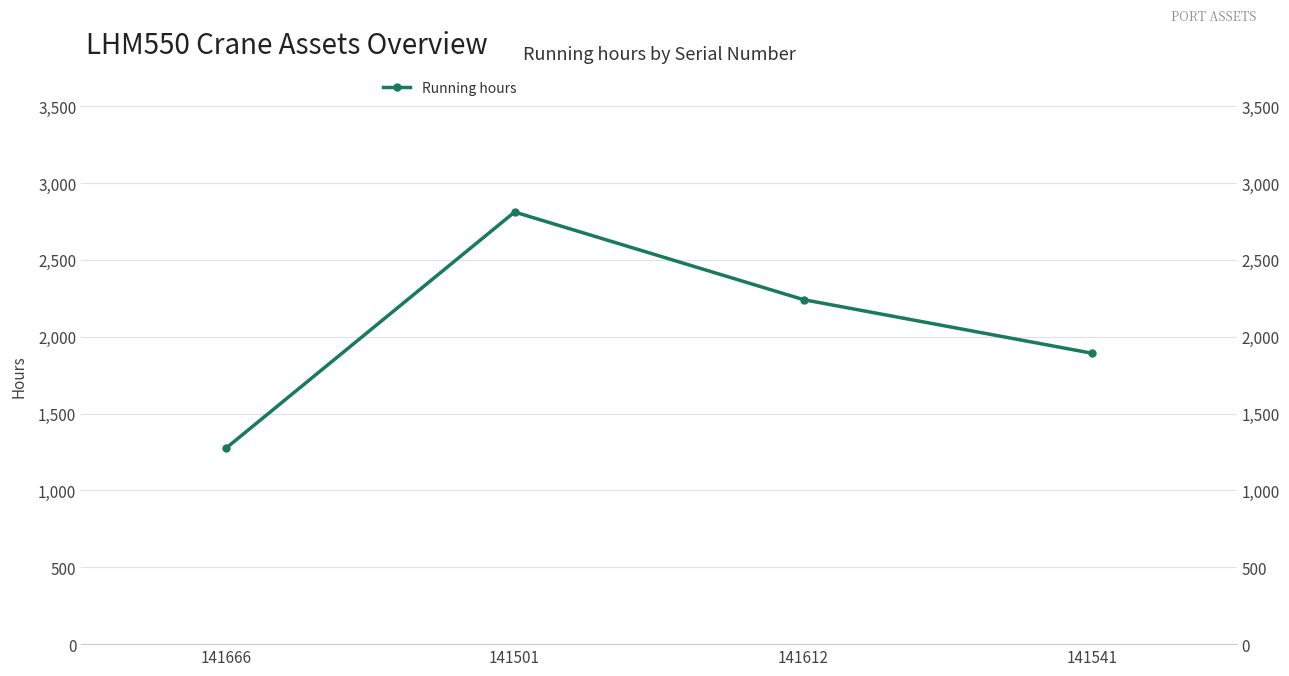

At which category does the data reach its first local peak?

141501